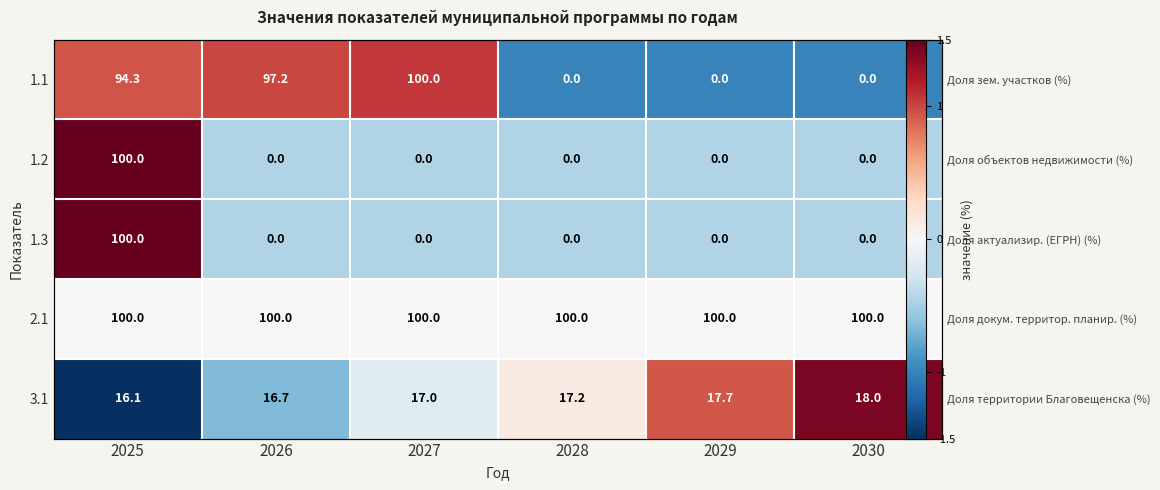

Between 2030 and 2025, which is larger?

2025